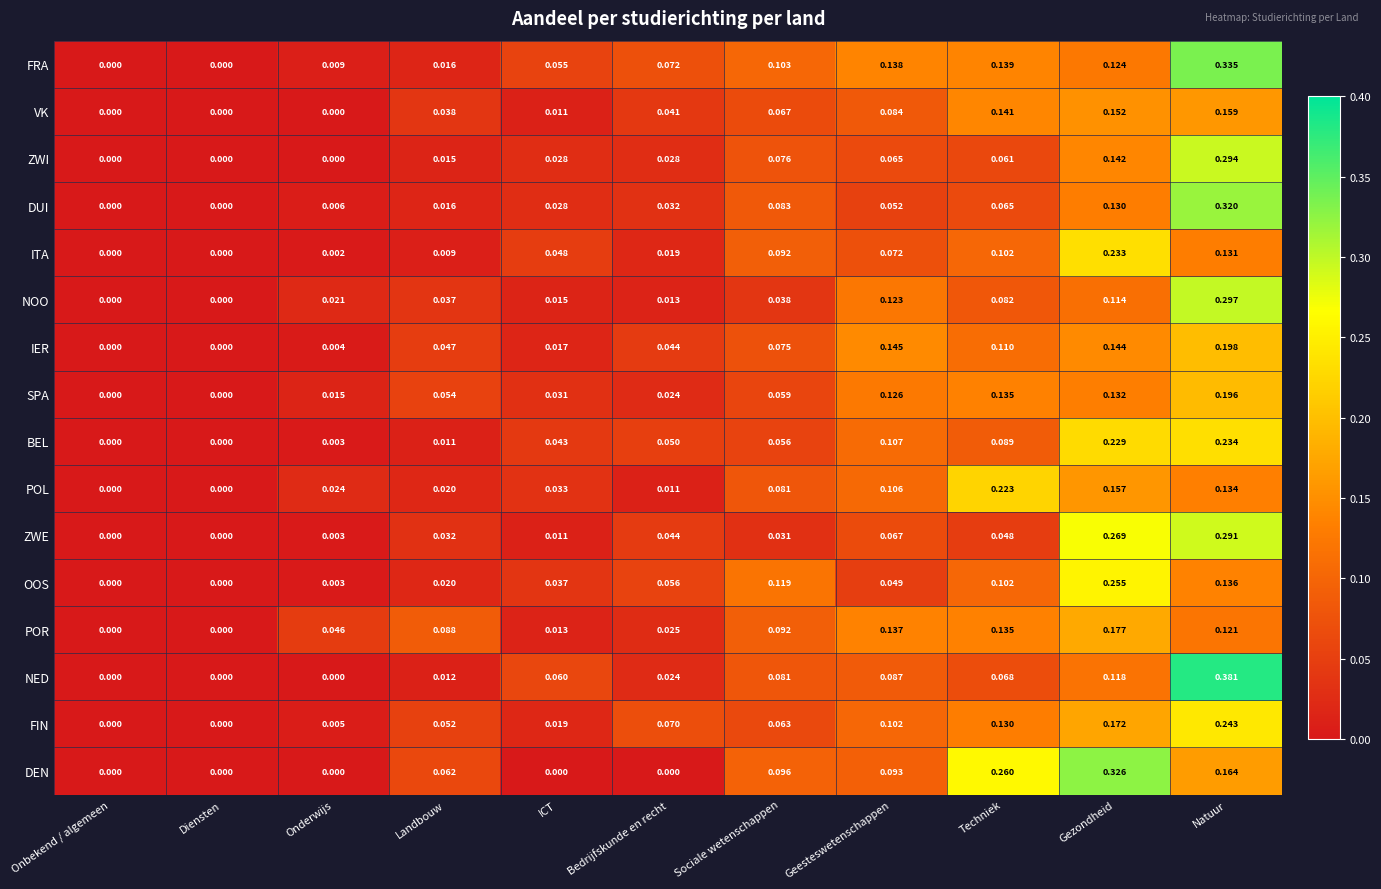

Which category has the highest value in the SPA series?

Natuur